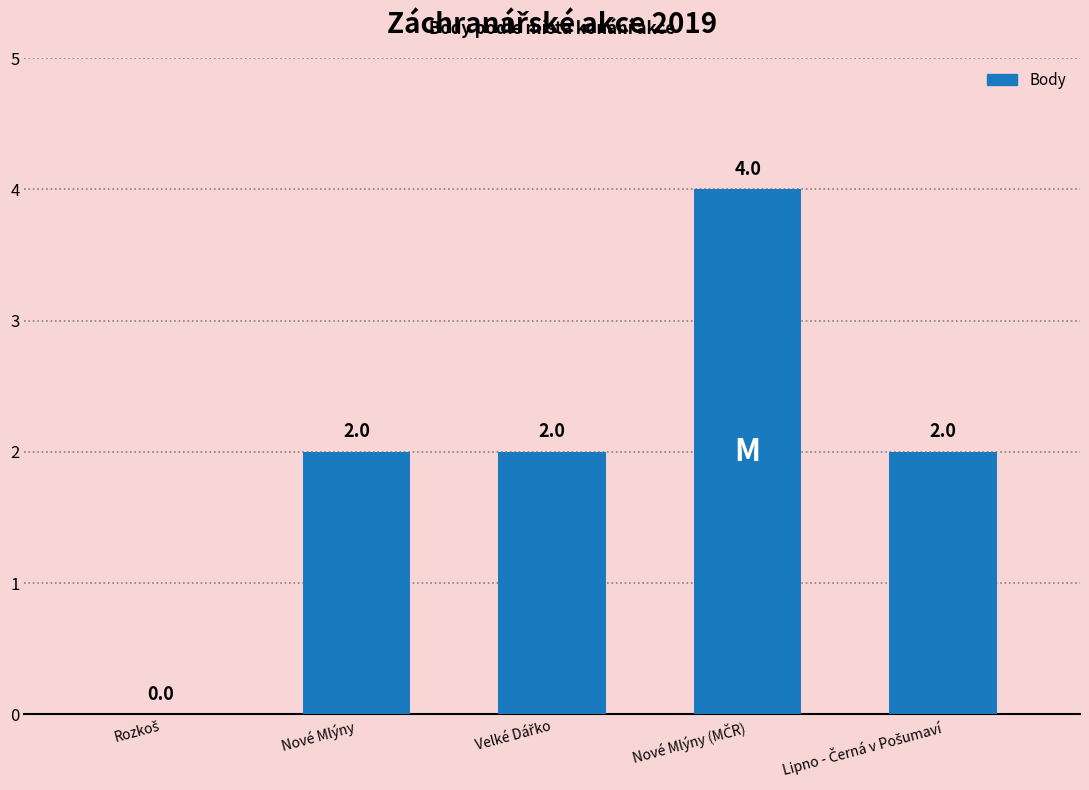

What is the sum of all values?

10